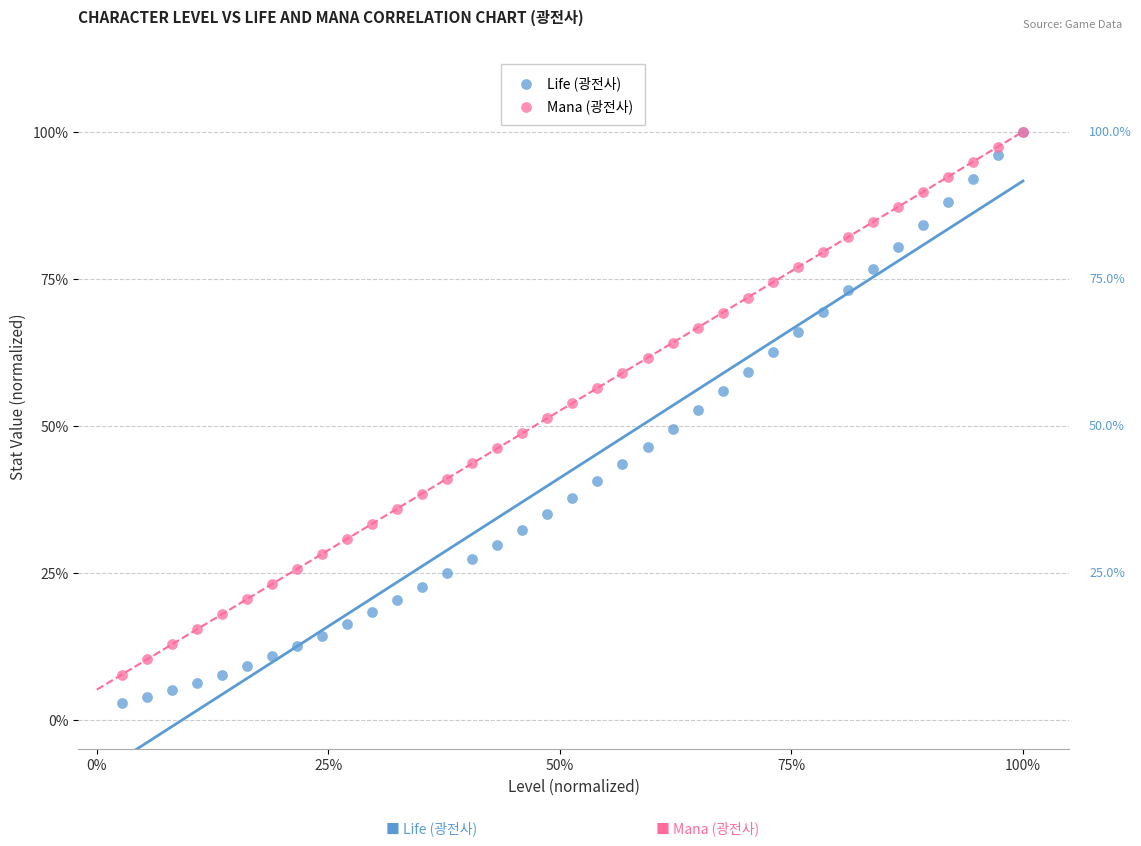

What are all the series names shown in the legend?

Life (광전사), Mana (광전사)